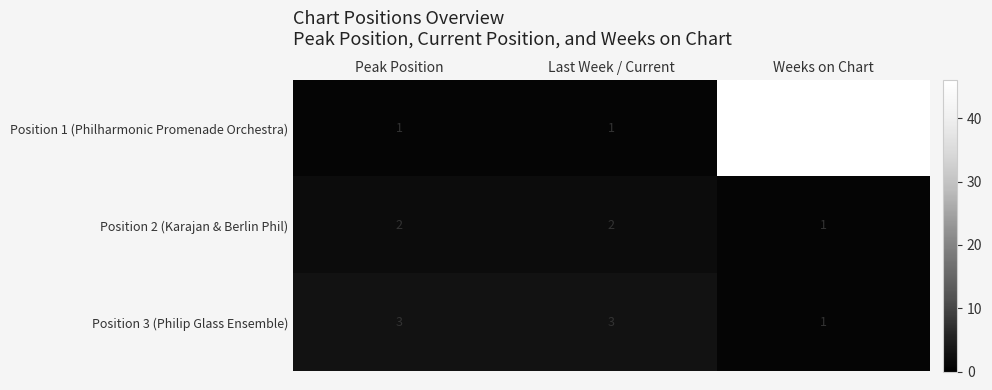

What is the spread (max minus min) of values at Last Week / Current?

2